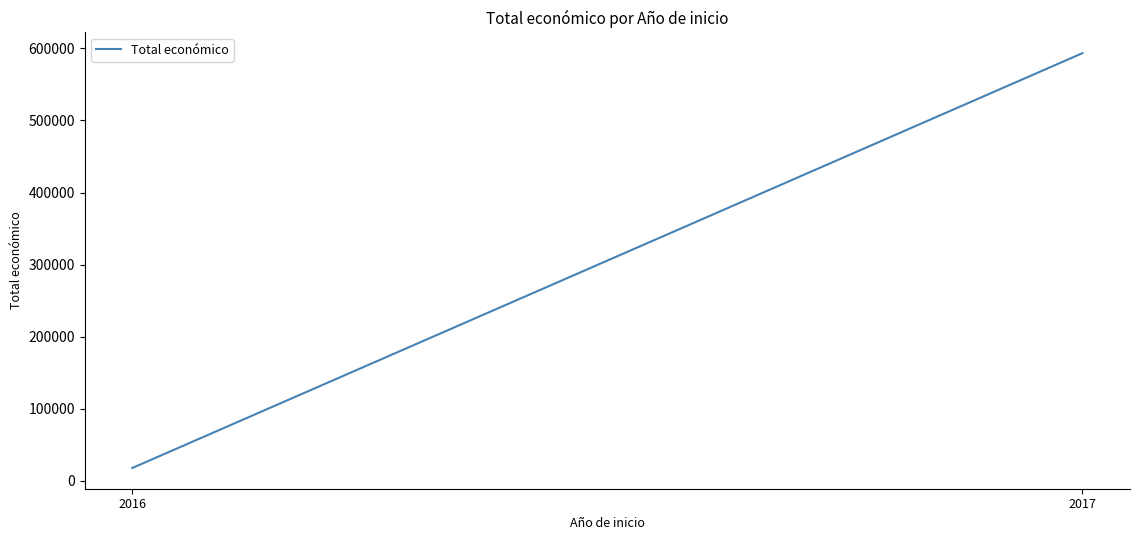

Reading left to right, extract all data points from this chart.

2016=18000	2017=593285